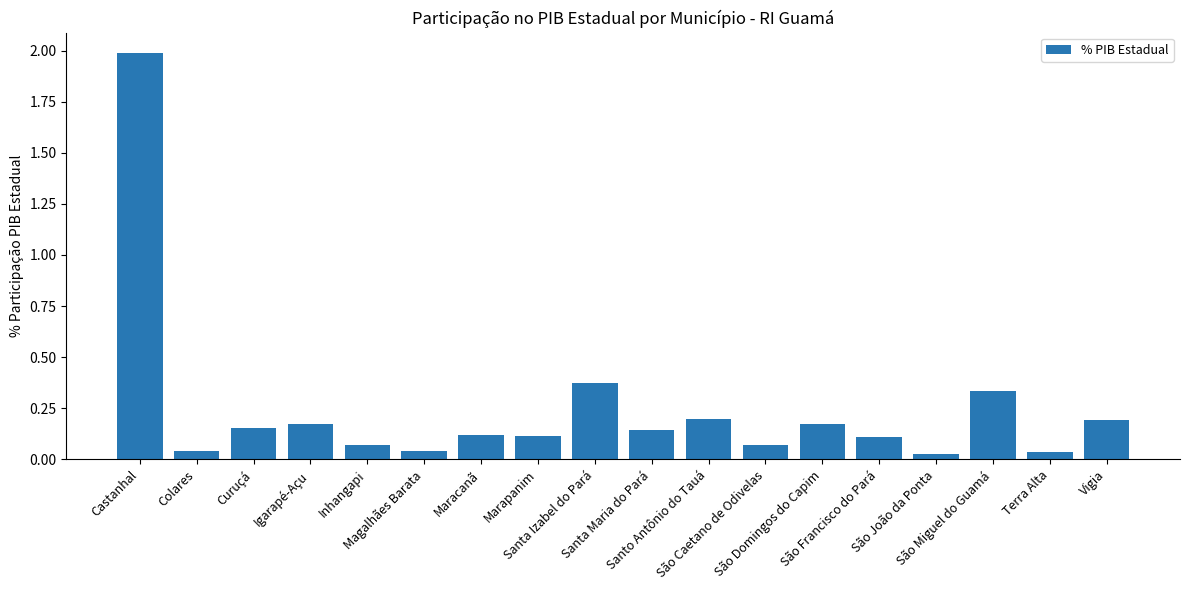

What is the difference between the maximum and minimum values?

2.0